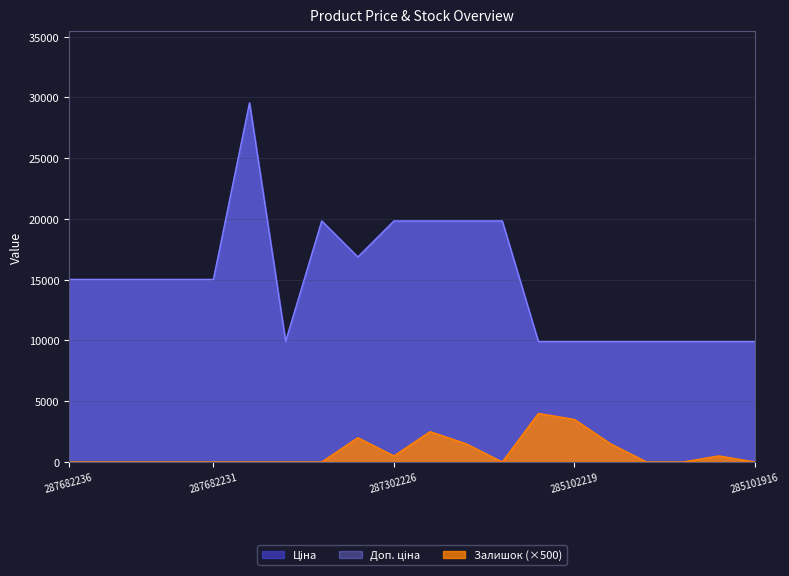

Is the value of Ціна at 285102120 greater than the value of Залишок at 287302226?

Yes